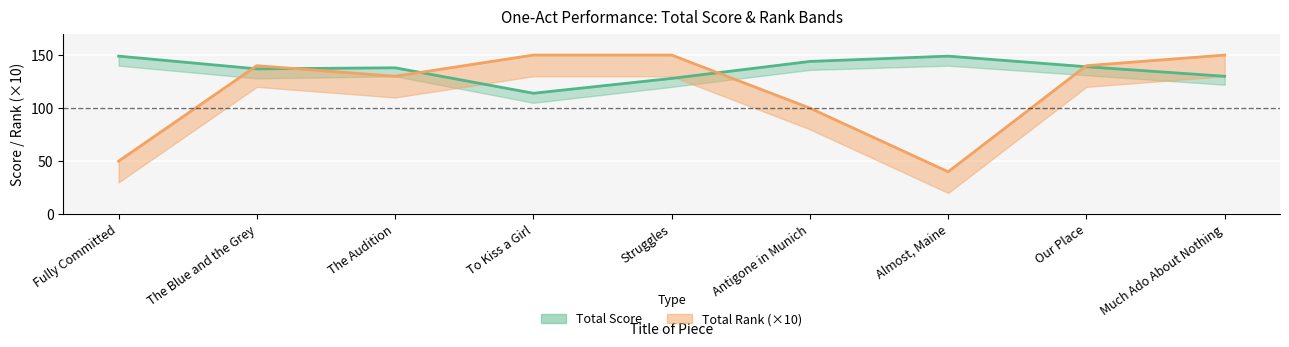

At how many categories does at least one series exceed 74?

9